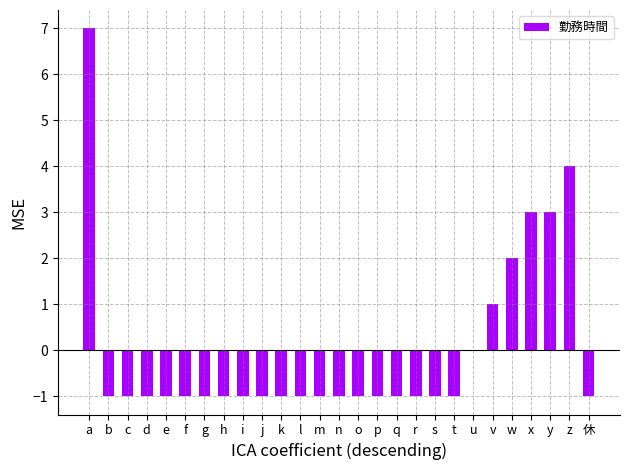

Which category has the highest value across all series?

a